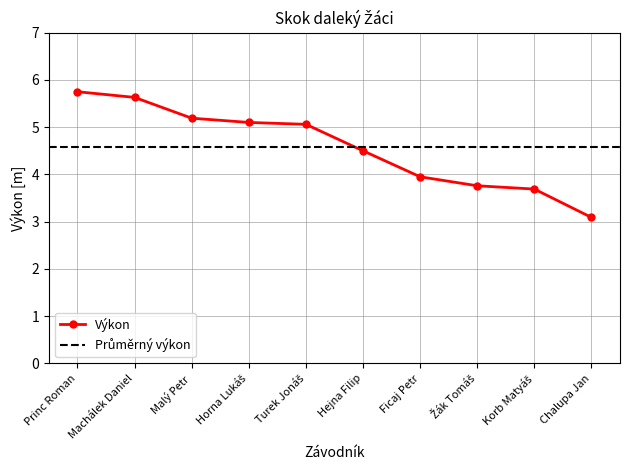

Which category has the lowest value across all series?

Chalupa Jan